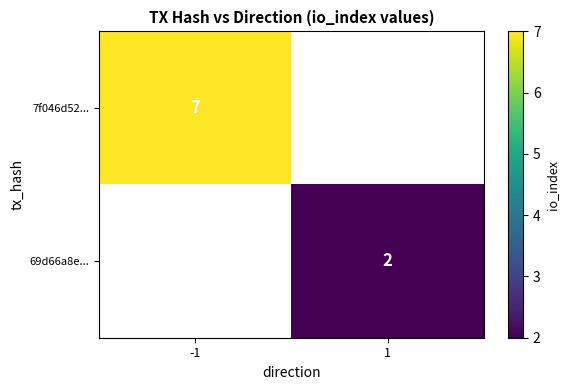

The value of 69d66a8e... at 1 is 1. True or false?

False